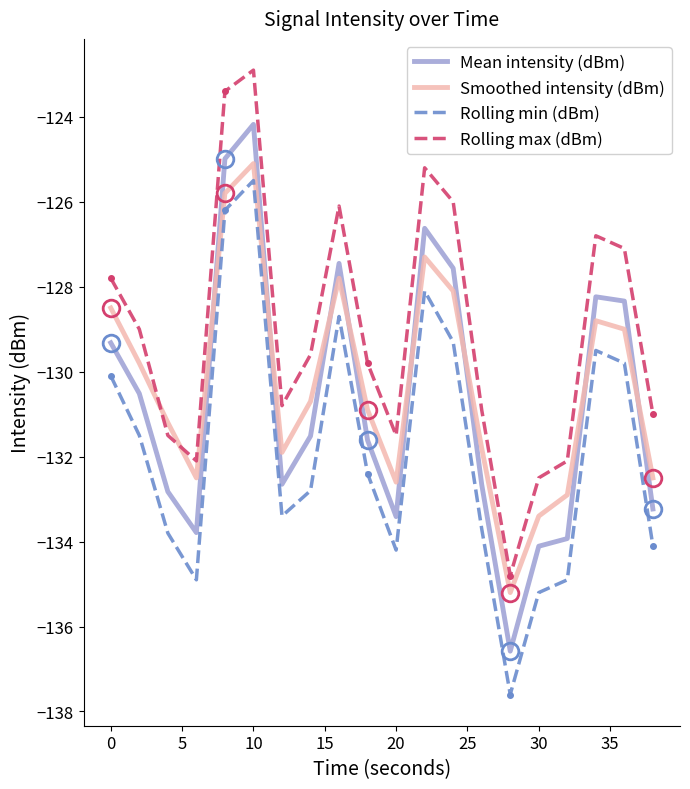

Rank the series by their maximum value, from highest to lowest.

Rolling max (dBm), Mean intensity (dBm), Smoothed intensity (dBm), Rolling min (dBm)